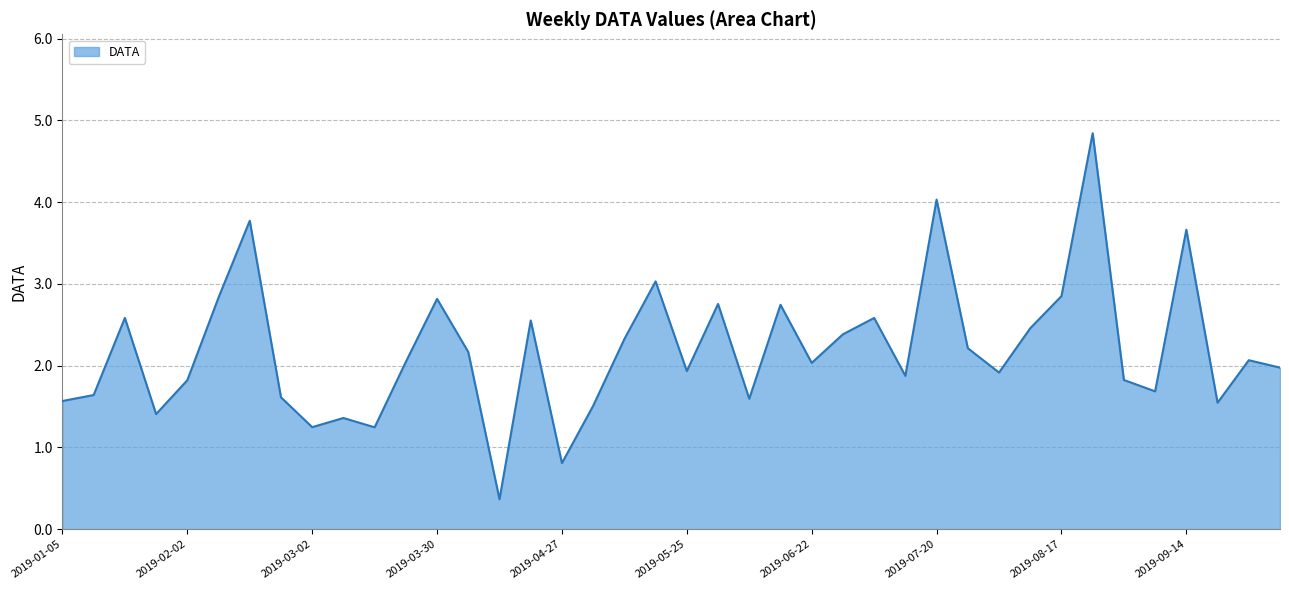

What is the minimum value shown in the chart?

0.4